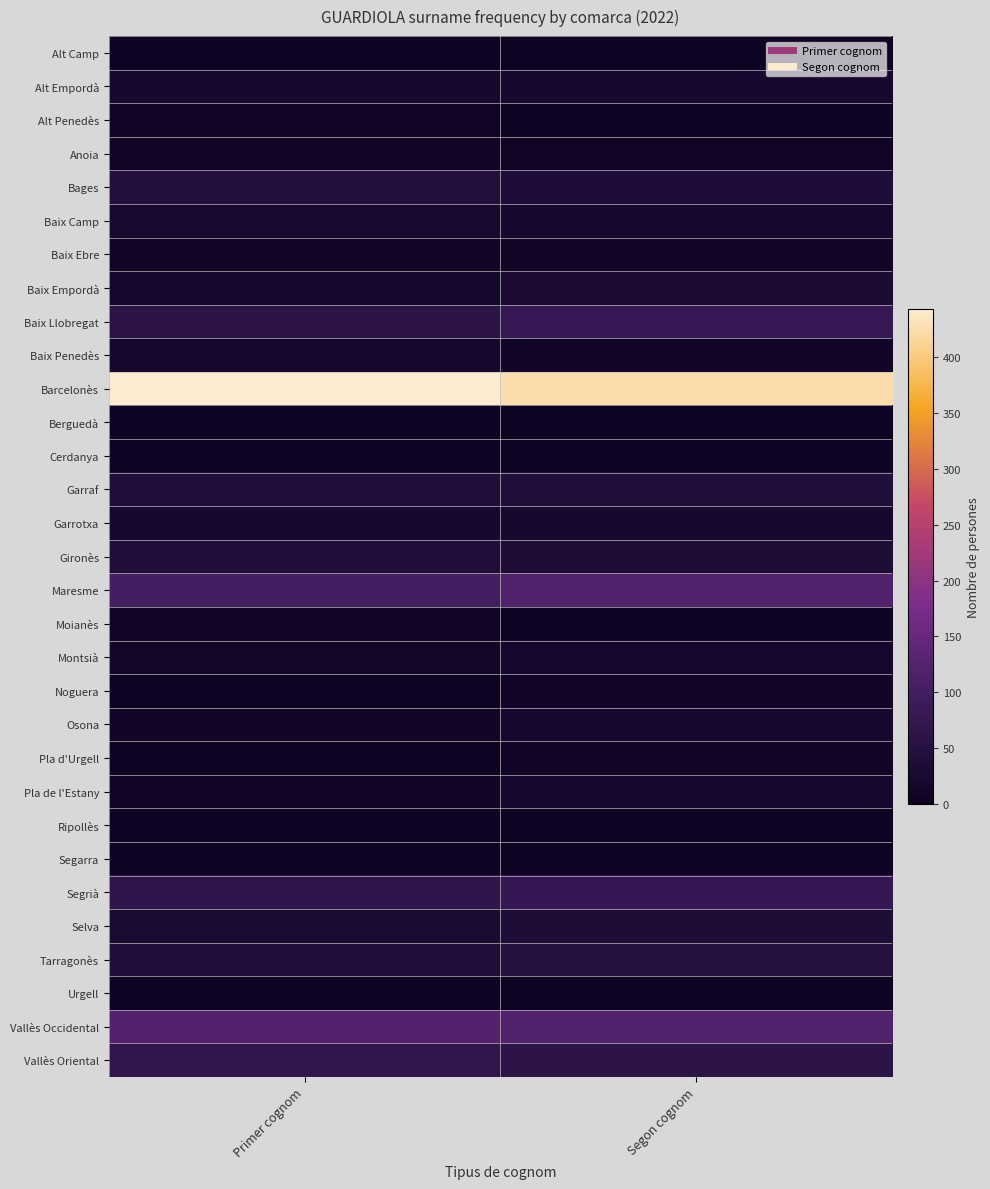

Reading left to right, what are all the values shown in this chart?

Alt Camp: Primer cognom=5	Segon cognom=5
Alt Empordà: Primer cognom=23	Segon cognom=23
Alt Penedès: Primer cognom=9	Segon cognom=8
Anoia: Primer cognom=9	Segon cognom=9
Bages: Primer cognom=44	Segon cognom=38
Baix Camp: Primer cognom=25	Segon cognom=23
Baix Ebre: Primer cognom=10	Segon cognom=12
Baix Empordà: Primer cognom=19	Segon cognom=32
Baix Llobregat: Primer cognom=62	Segon cognom=80
Baix Penedès: Primer cognom=19	Segon cognom=13
Barcelonès: Primer cognom=443	Segon cognom=423
Berguedà: Primer cognom=5	Segon cognom=5
Cerdanya: Primer cognom=7	Segon cognom=5
Garraf: Primer cognom=41	Segon cognom=43
Garrotxa: Primer cognom=24	Segon cognom=21
Gironès: Primer cognom=40	Segon cognom=35
Maresme: Primer cognom=101	Segon cognom=120
Moianès: Primer cognom=9	Segon cognom=5
Montsià: Primer cognom=15	Segon cognom=19
Noguera: Primer cognom=4	Segon cognom=13
Osona: Primer cognom=11	Segon cognom=21
Pla d'Urgell: Primer cognom=8	Segon cognom=12
Pla de l'Estany: Primer cognom=12	Segon cognom=21
Ripollès: Primer cognom=7	Segon cognom=6
Segarra: Primer cognom=4	Segon cognom=6
Segrià: Primer cognom=69	Segon cognom=78
Selva: Primer cognom=28	Segon cognom=36
Tarragonès: Primer cognom=42	Segon cognom=50
Urgell: Primer cognom=4	Segon cognom=4
Vallès Occidental: Primer cognom=124	Segon cognom=122
Vallès Oriental: Primer cognom=72	Segon cognom=61